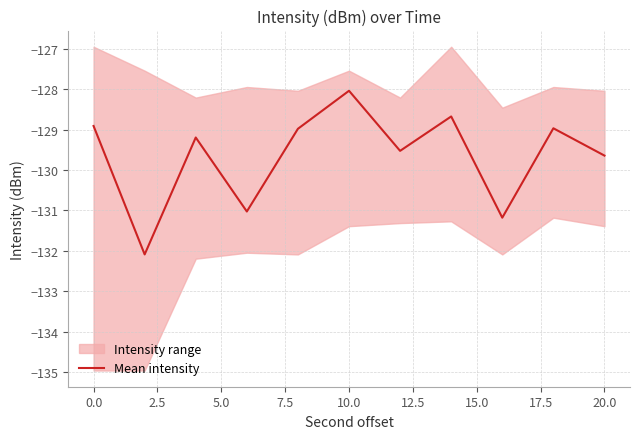

Which category has the highest value in the Mean intensity series?

10.0